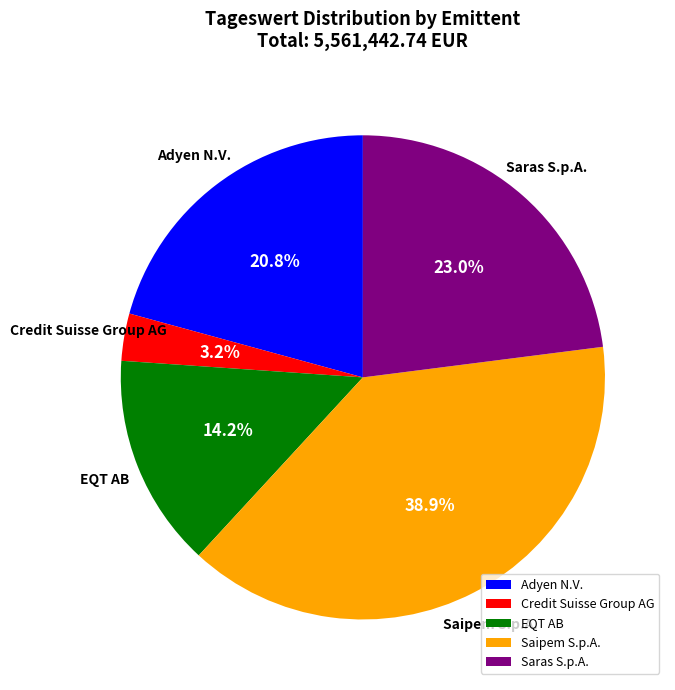

Rank the categories by value from highest to lowest.

Saipem S.p.A., Saras S.p.A., Adyen N.V., EQT AB, Credit Suisse Group AG